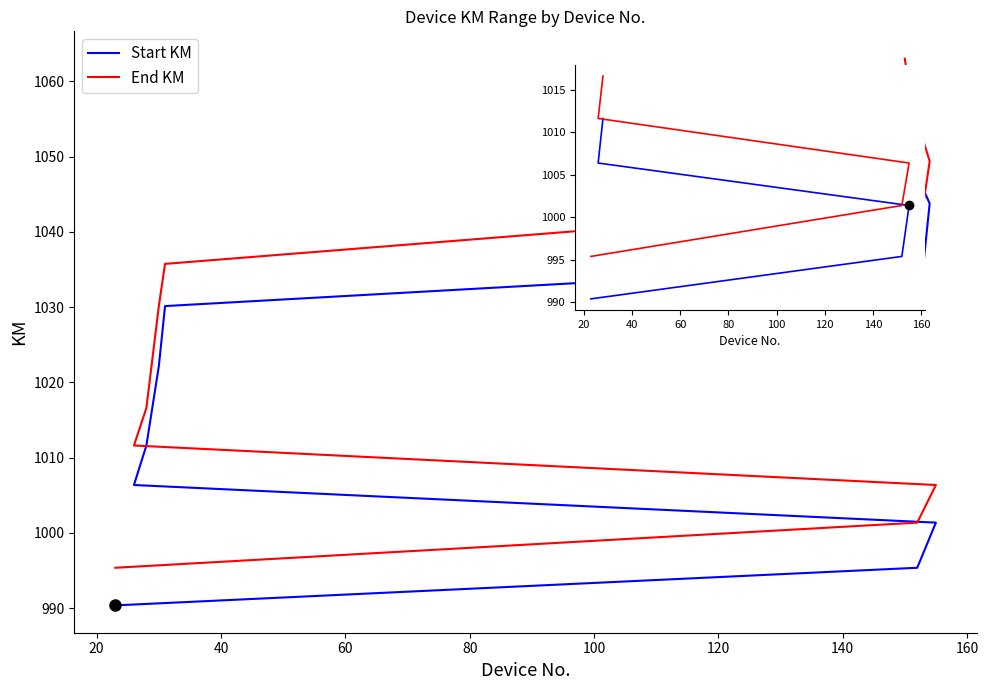

Does the chart display data point markers on the line(s)?

No